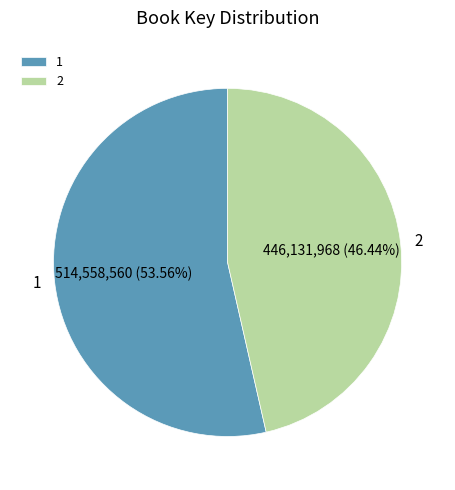

What percentage do 1 and 2 together represent?

100.0%